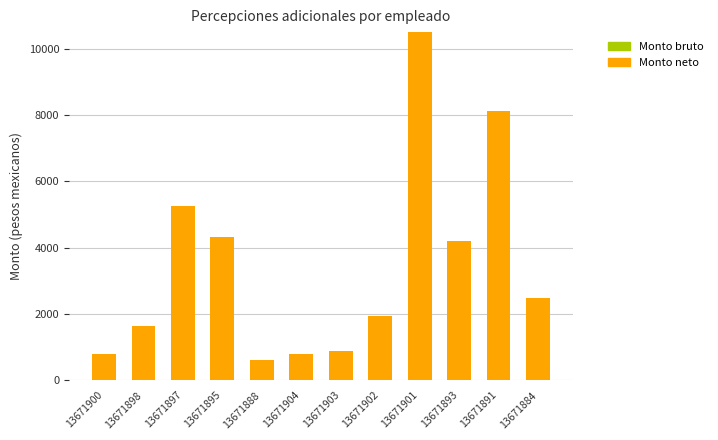

Which has a higher value, 13671895 or 13671902?

13671895